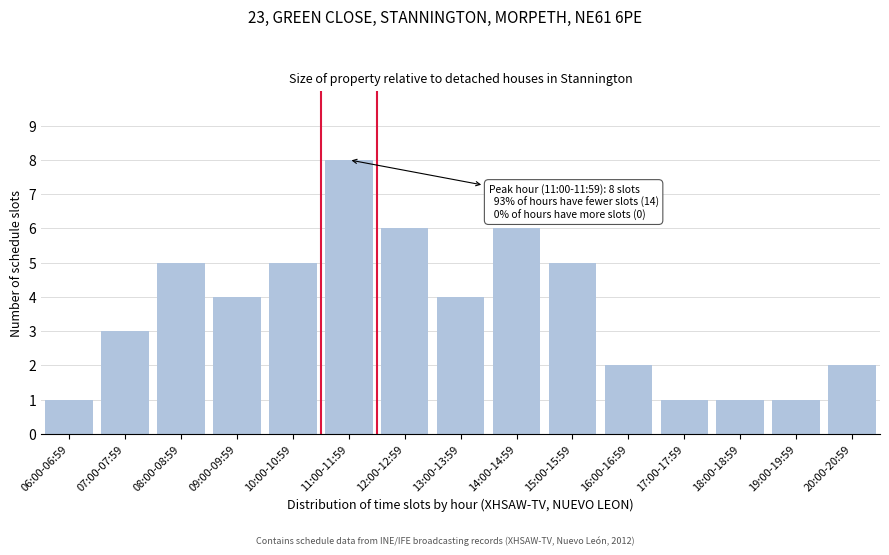

Reading left to right, list all the values displayed in this chart.

06:00-06:59=1	07:00-07:59=3	08:00-08:59=5	09:00-09:59=4	10:00-10:59=5	11:00-11:59=8	12:00-12:59=6	13:00-13:59=4	14:00-14:59=6	15:00-15:59=5	16:00-16:59=2	17:00-17:59=1	18:00-18:59=1	19:00-19:59=1	20:00-20:59=2